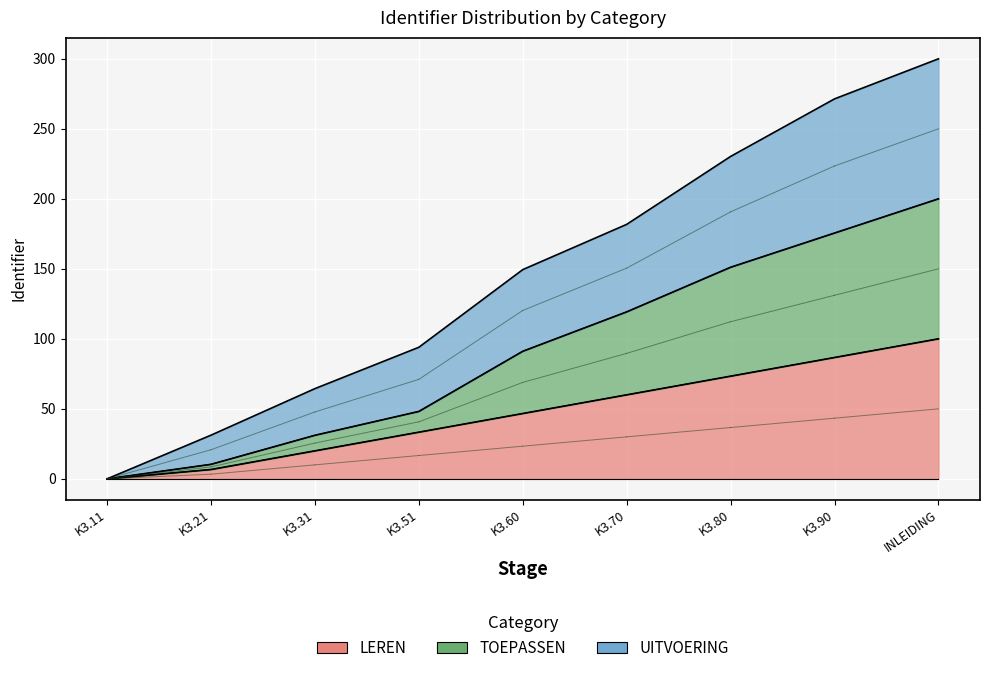

What is the sum of the UITVOERING values at K3.31 and K3.70?

246.2